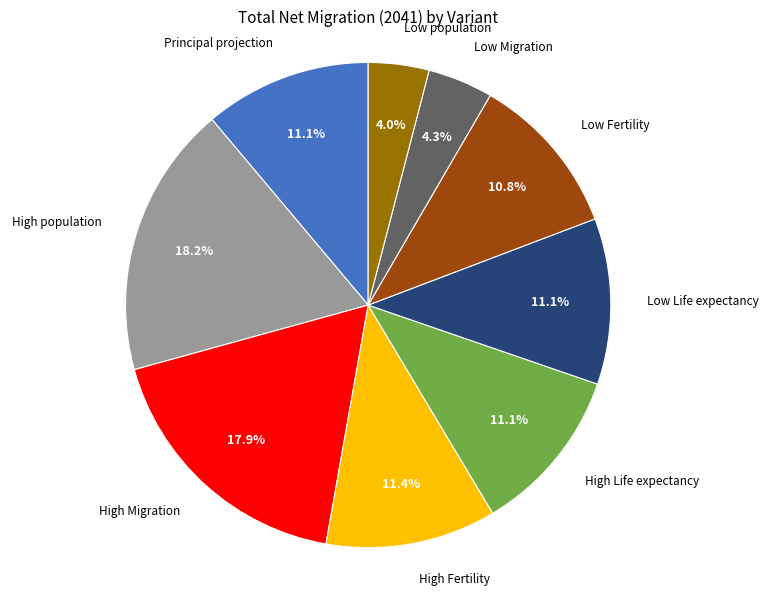

Does any single category account for the majority?

No